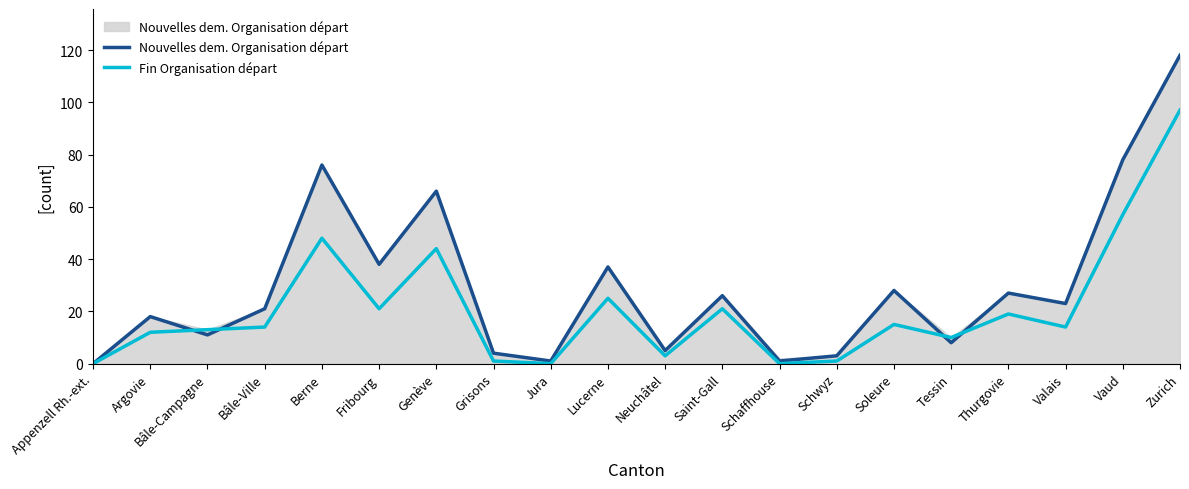

Reading right to left, what are all the values shown in this chart?

Nouvelles dem. Organisation départ: 118	78	23	27	8	28	3	1	26	5	37	1	4	66	38	76	21	11	18	0
Fin Organisation départ: 97	57	14	19	10	15	1	0	21	3	25	0	1	44	21	48	14	13	12	0